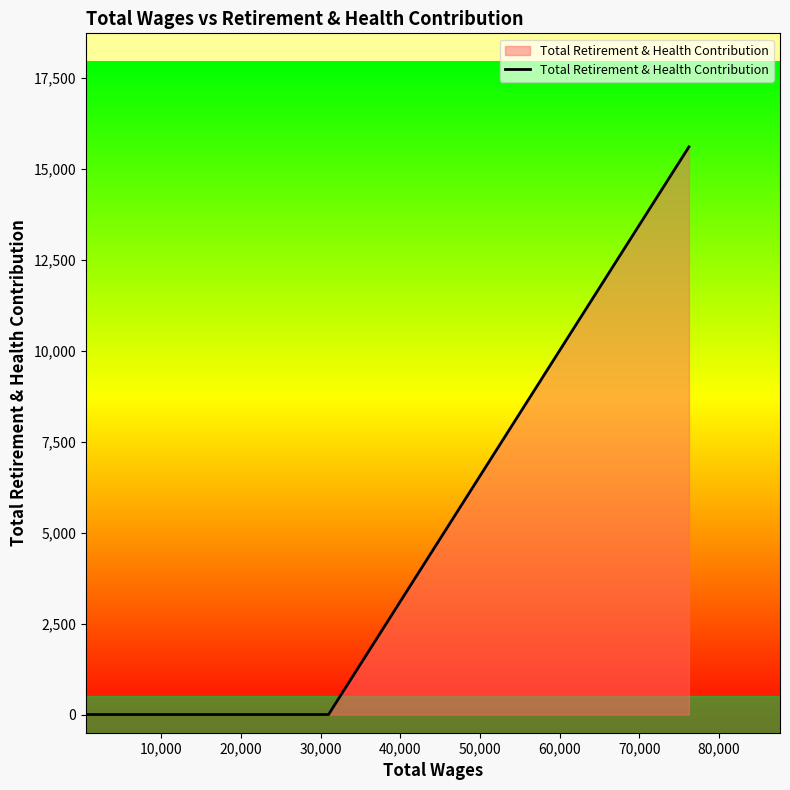

True or false: the data has more than 2 interior local peaks.

False